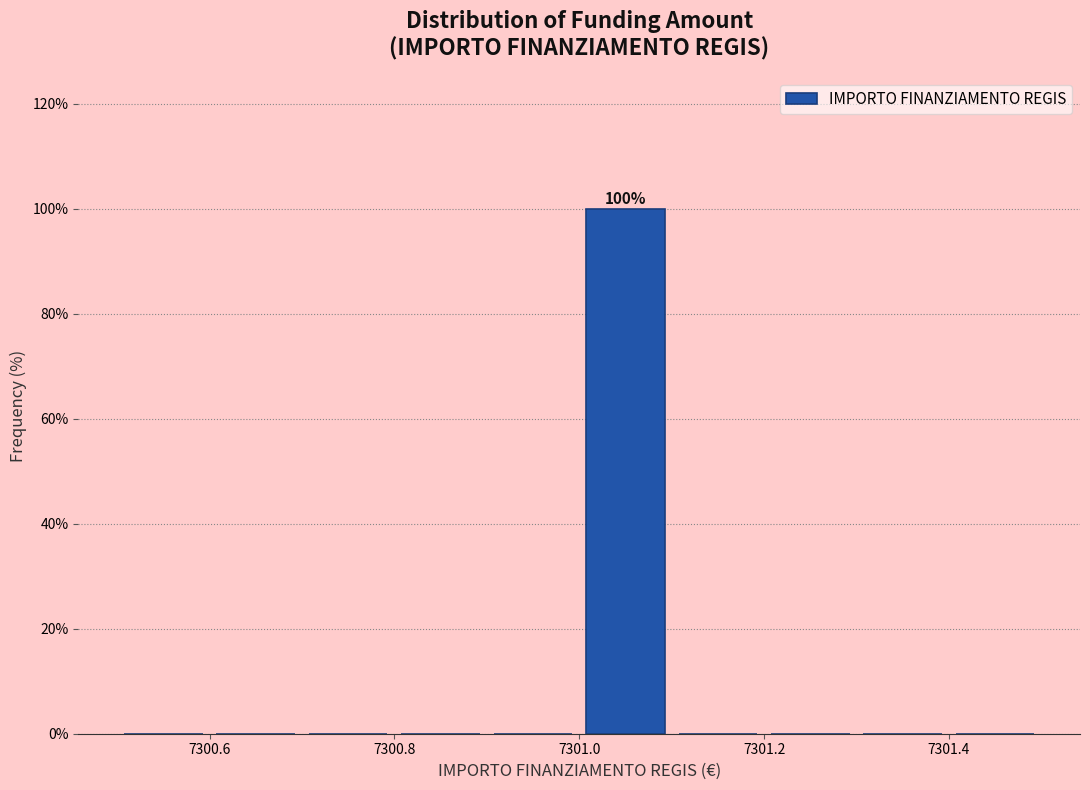

Which range on the x-axis has the tallest bar?

7301.0 to 7301.1